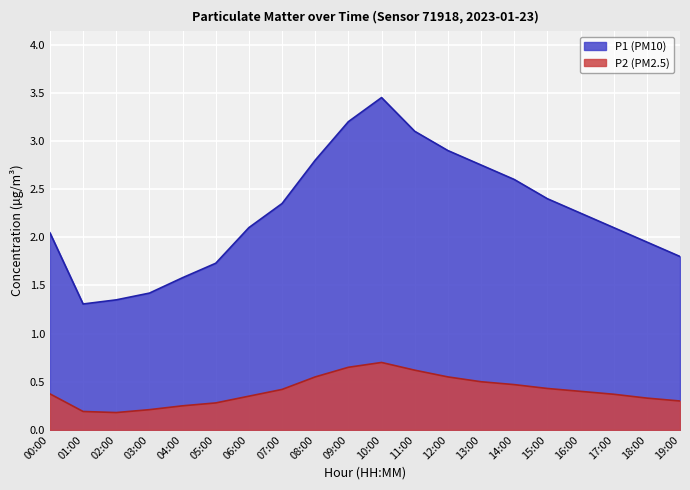

Is it true that P1 equals 2.6 at 14:00?

True